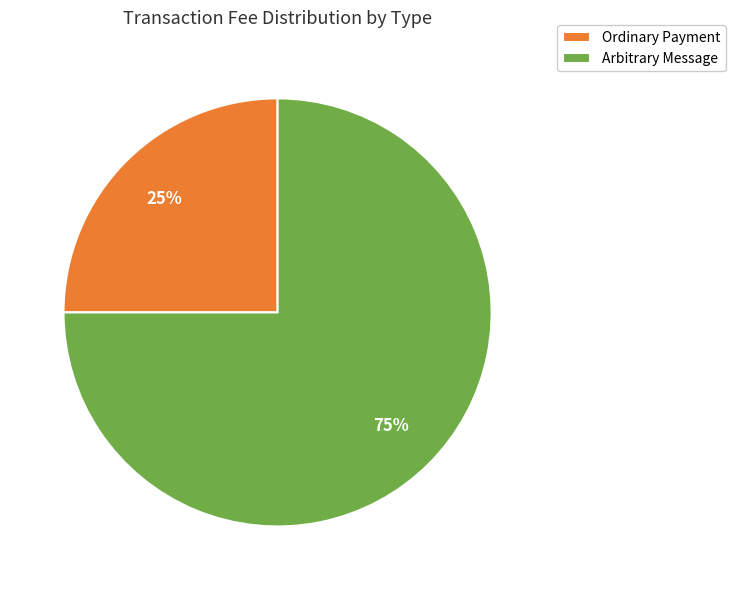

To the nearest percent, what portion does Ordinary Payment represent?

25%